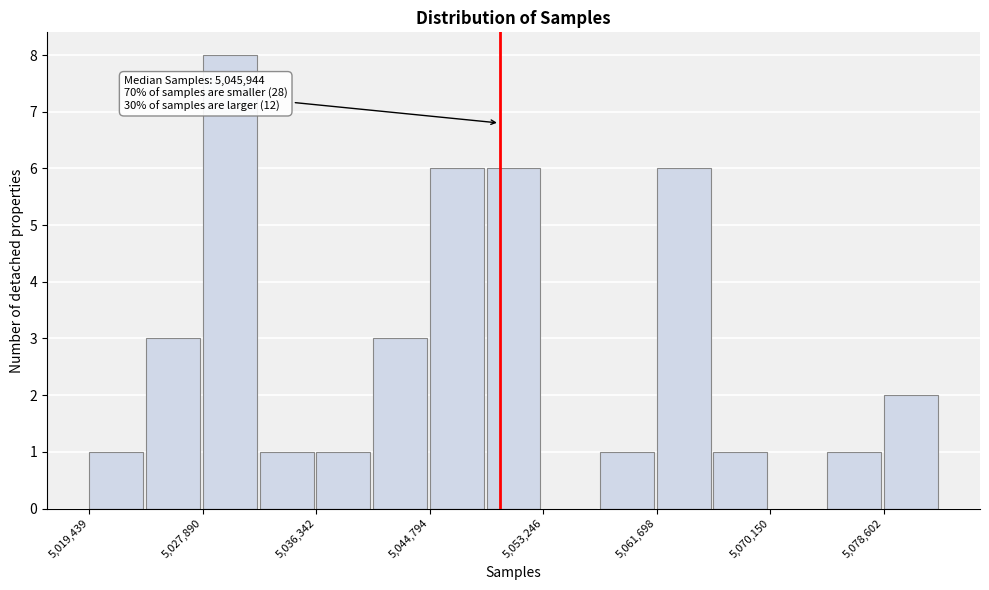

Which range on the x-axis has the tallest bar?

5028000 to 5032000